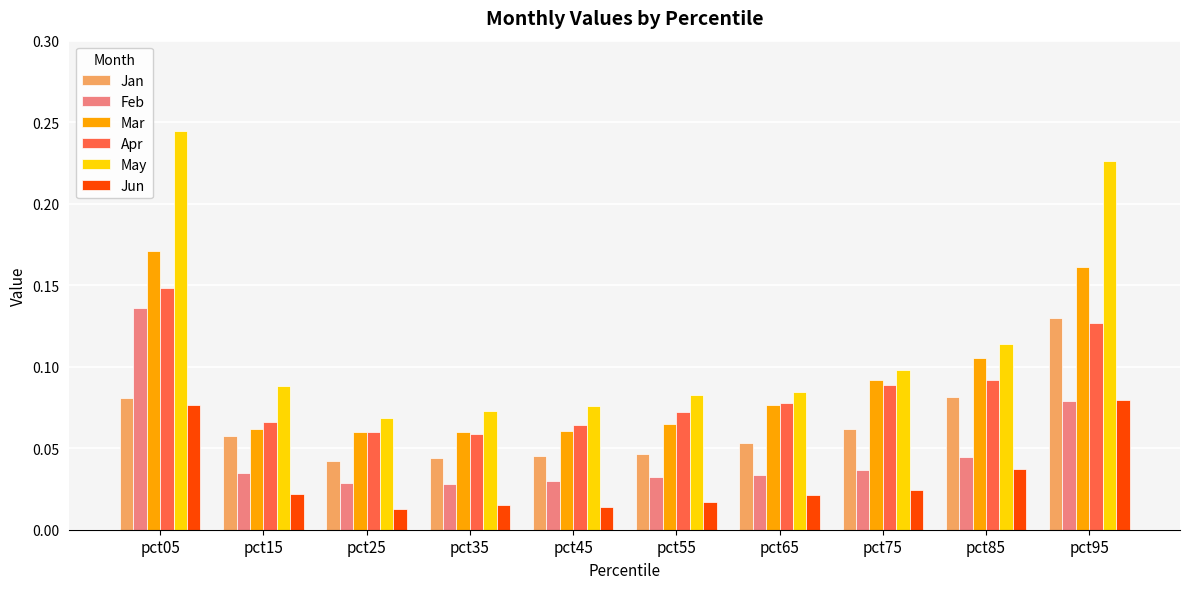

What are all the series names shown in the legend?

Jan, Feb, Mar, Apr, May, Jun